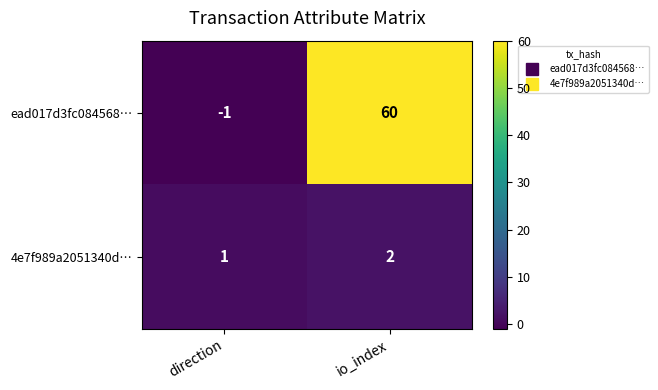

What is the difference between the ead017d3fc084568… values at io_index and direction?

61